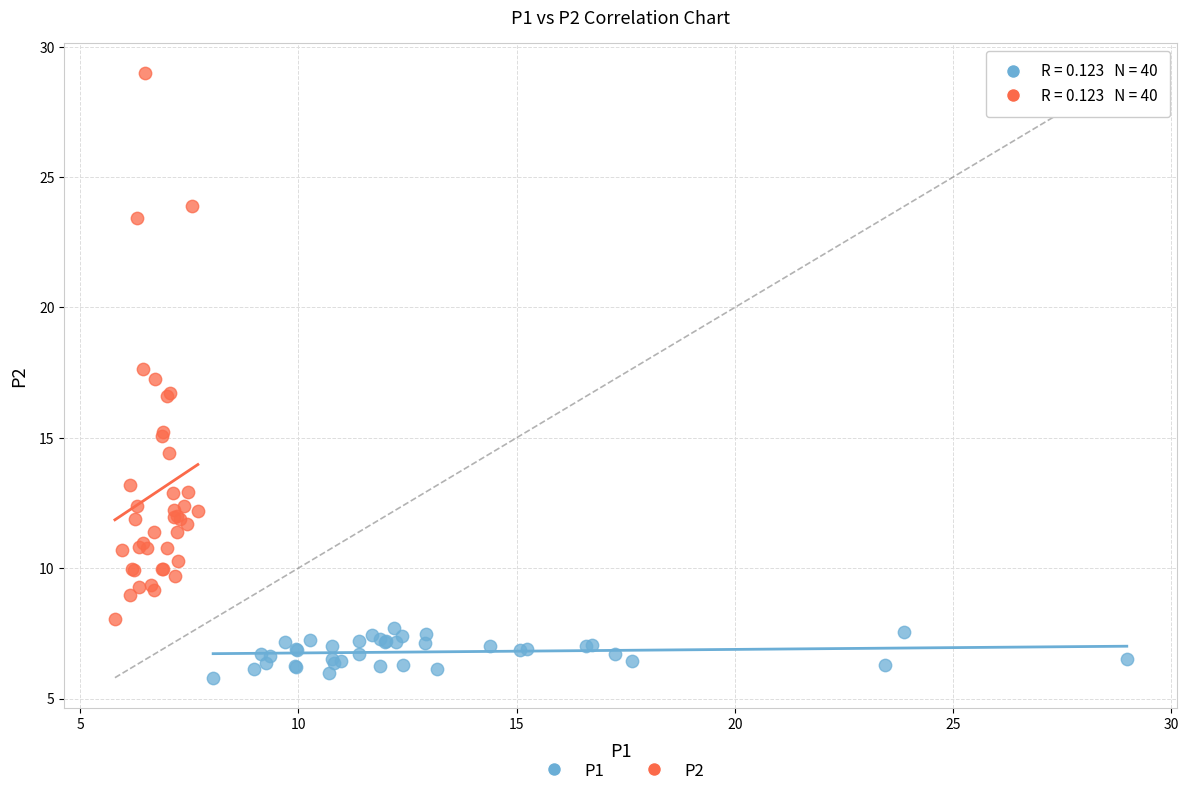

Which series has the widest spread of Y values?

P2